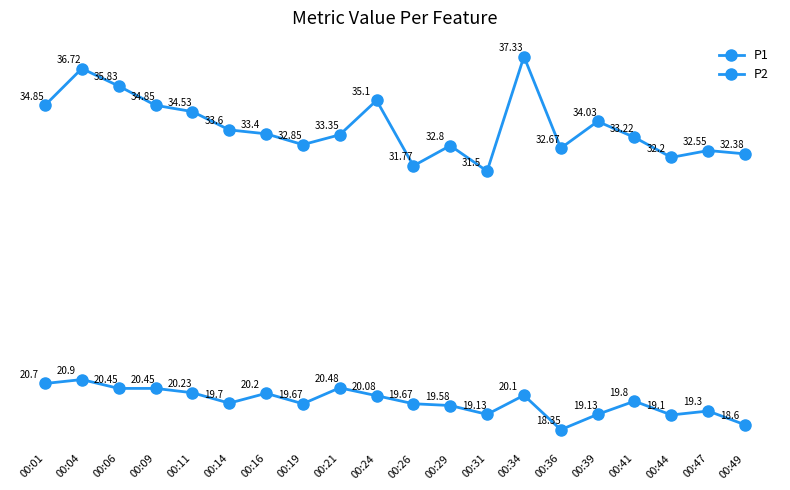

What is the difference between the maximum and minimum values in the P2 series?

2.5